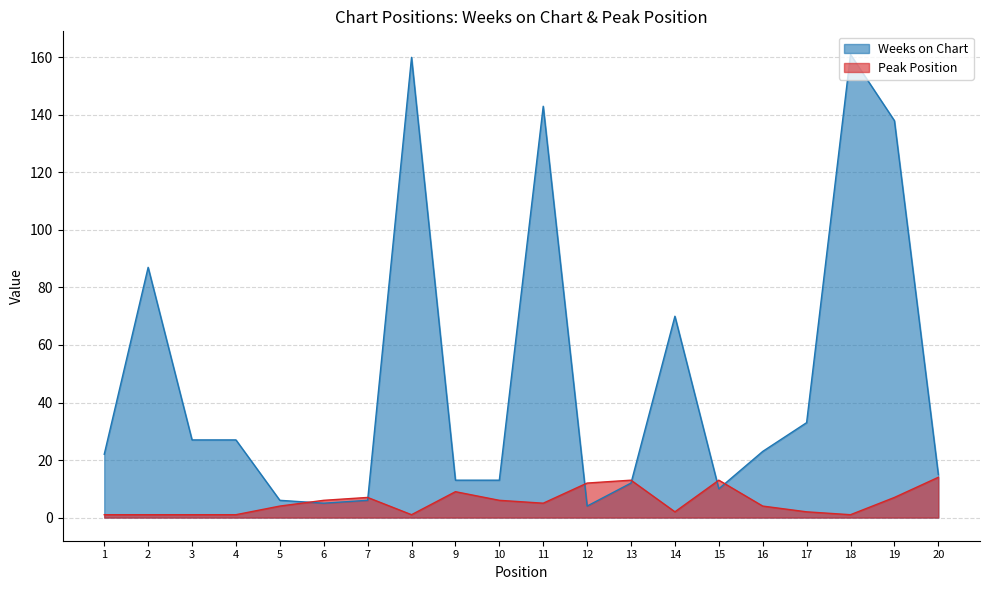

What are all the series names shown in the legend?

Weeks on Chart, Peak Position